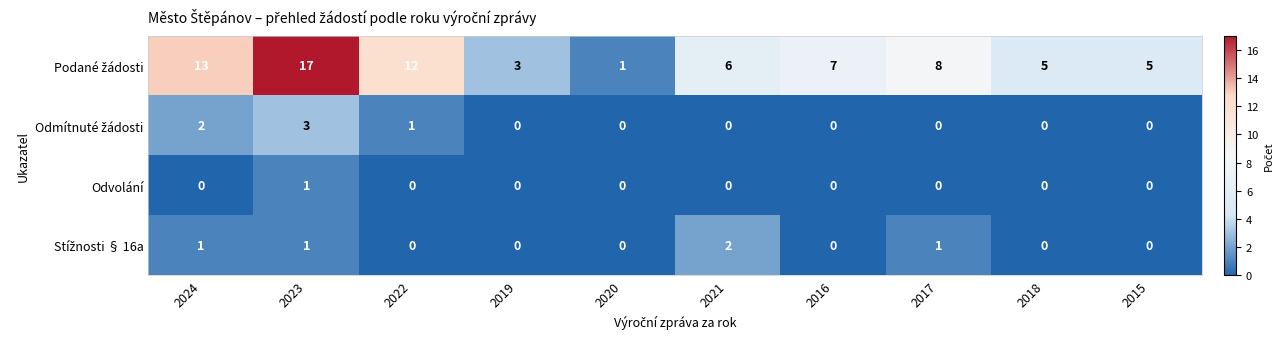

Is it true that Odvolání equals 0 at 2016?

True